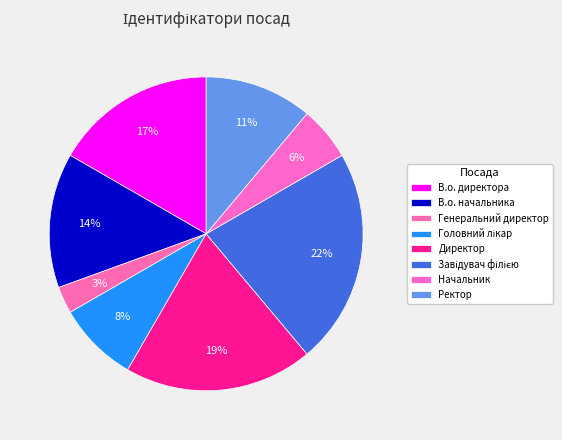

How many segments does this pie chart have?

8